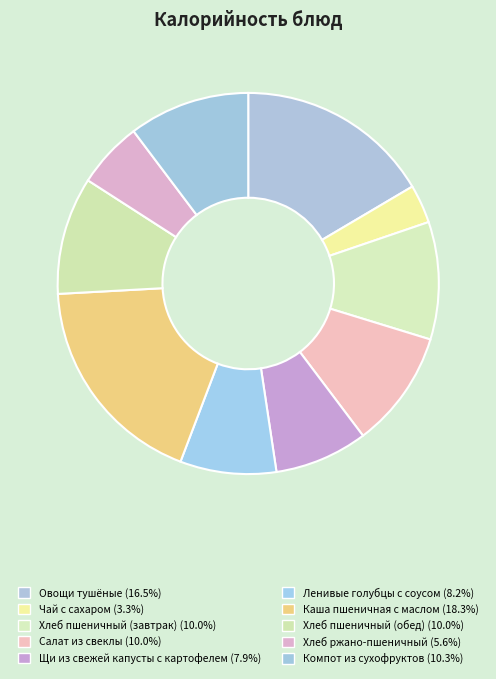

Does Салат из свеклы account for over 50% of the chart?

No